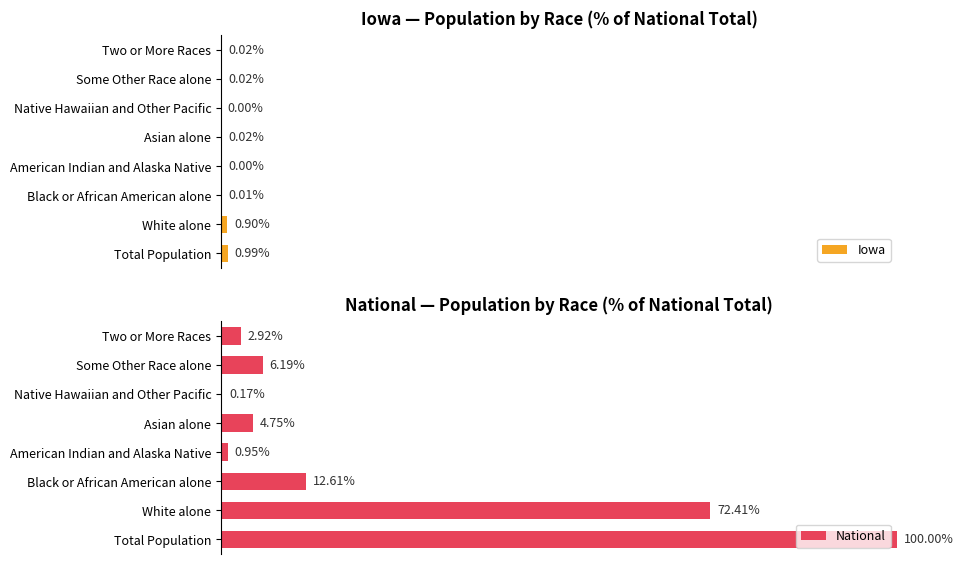

Which category has the highest value in the Iowa series?

Total Population